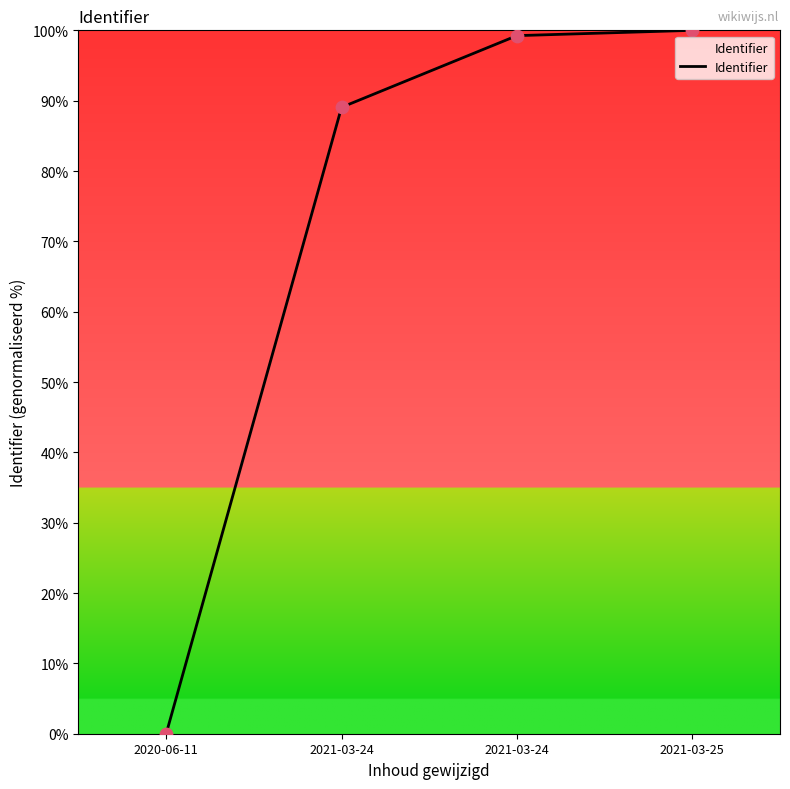

Approximately how many times larger is the value at 2021-03-25 compared to 2021-03-24?

1.1